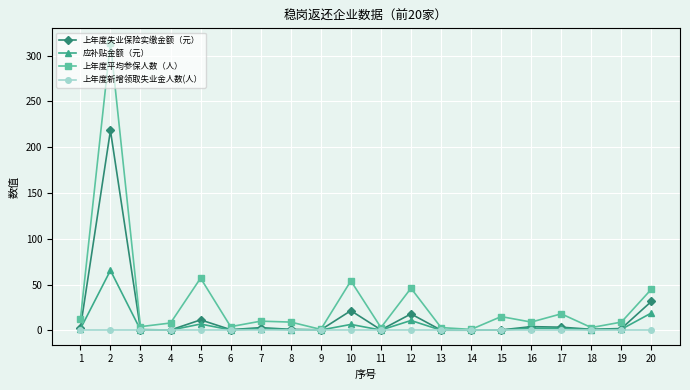

Which series has the largest total across all categories?

上年度平均参保人数（人）